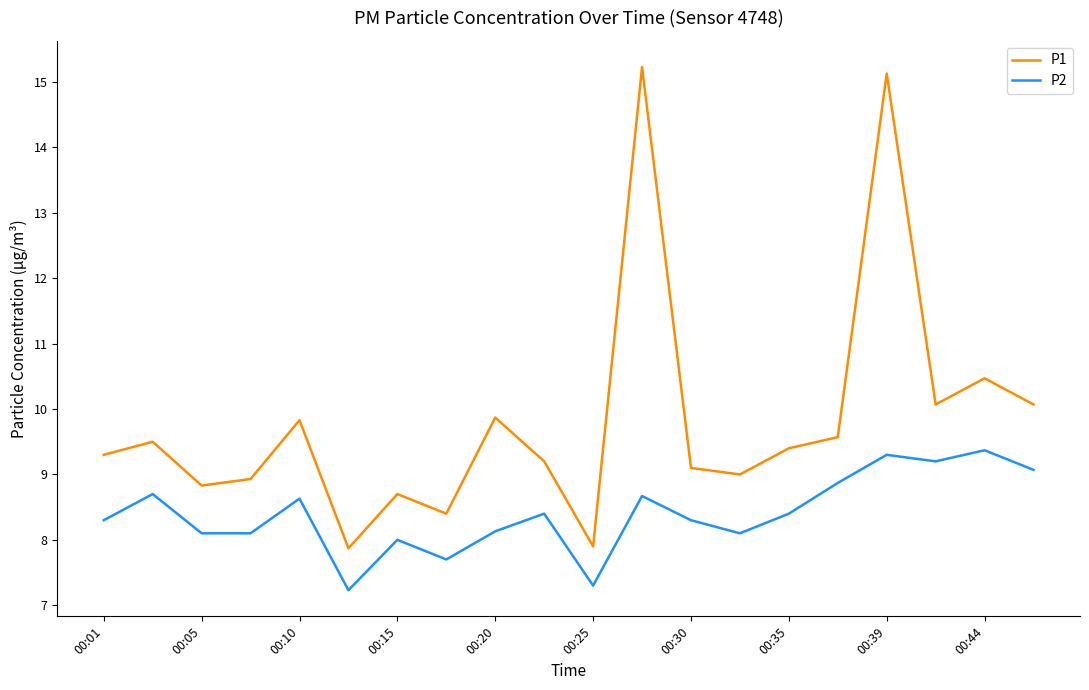

Does the chart have visible grid lines?

No